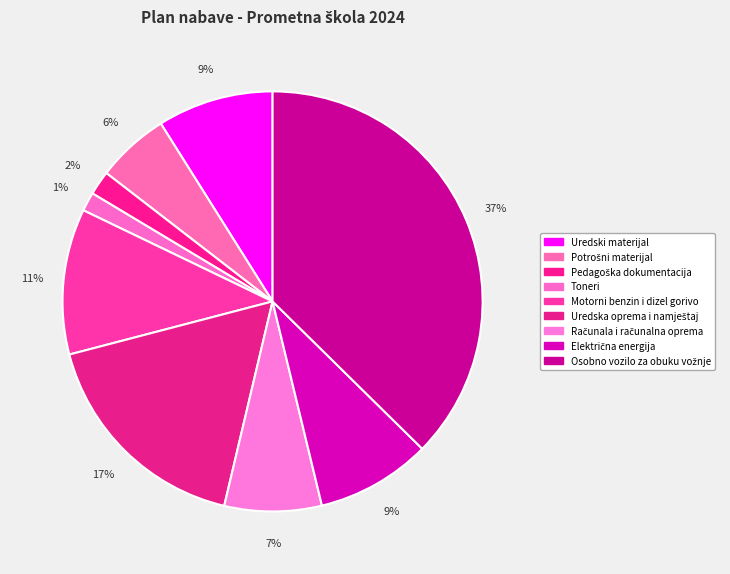

What percentage is the Potrošni materijal slice, to the nearest percent?

6%